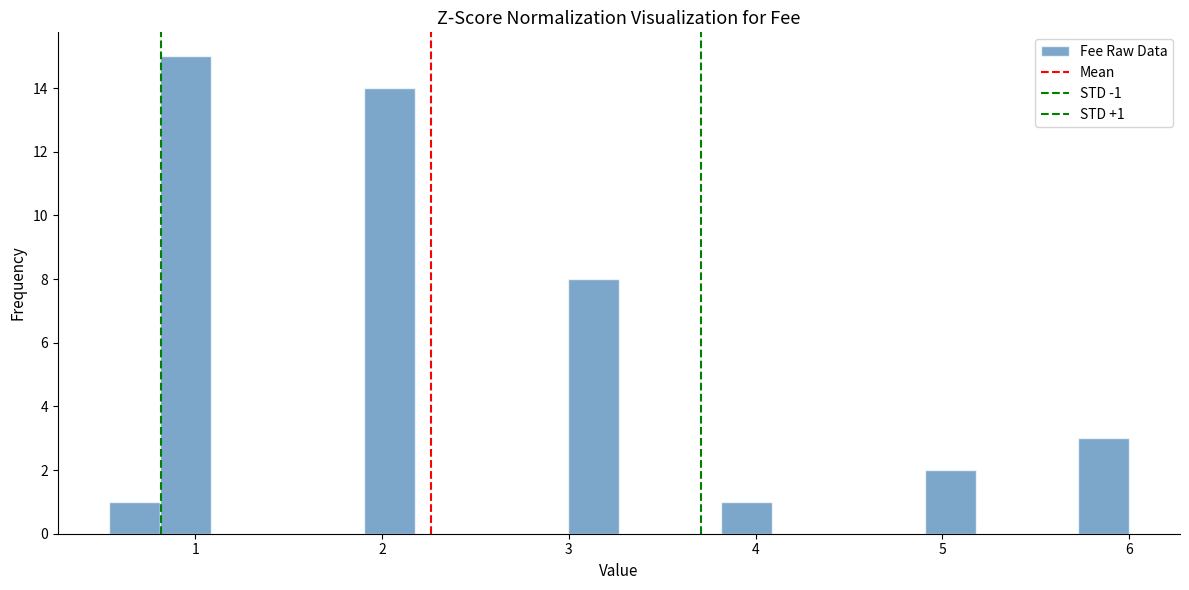

Around what value on the x-axis is the tallest bar? Give the approximate position of its centre, as read against the axis.

0.9